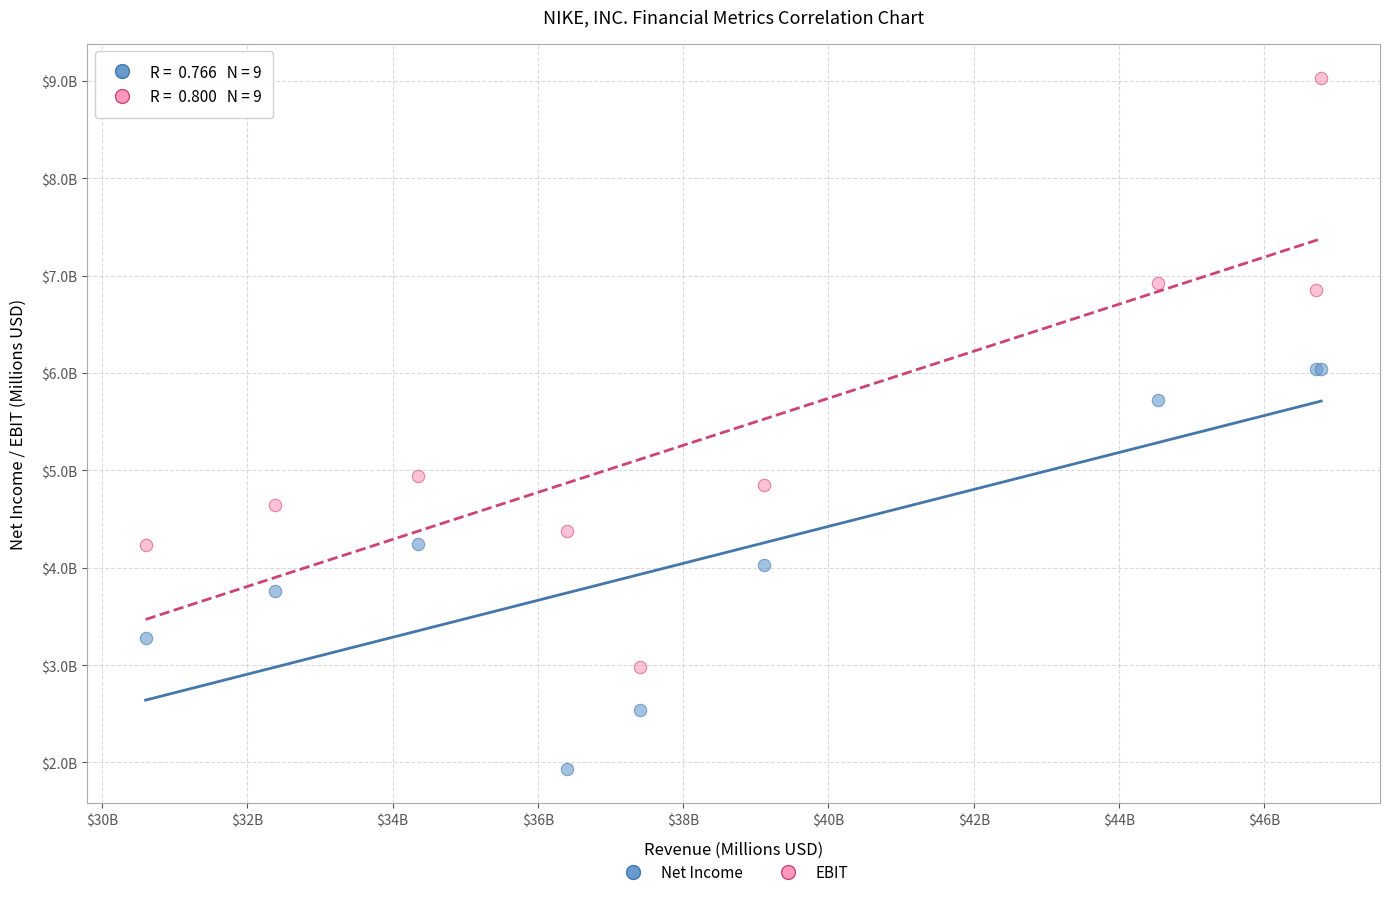

What are all the series names shown in the legend?

Net Income, EBIT